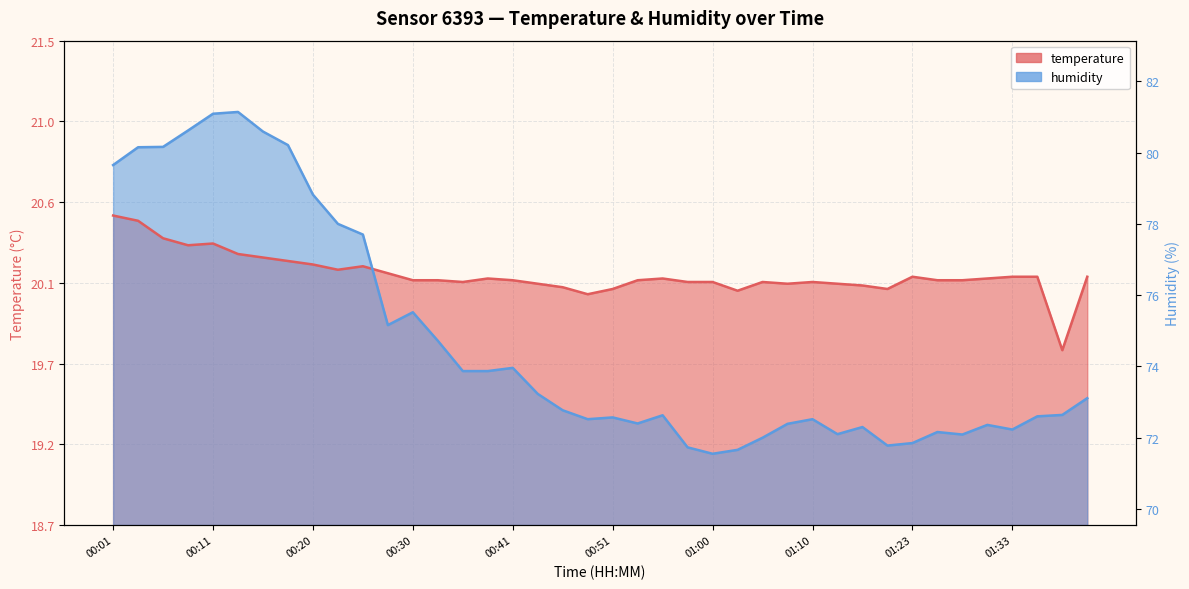

What position from the right is 01:38?

2